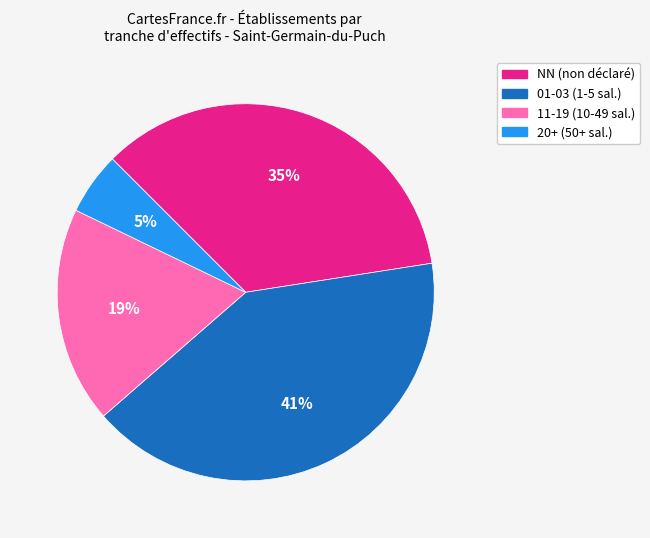

To the nearest percent, what is the average slice percentage?

25%